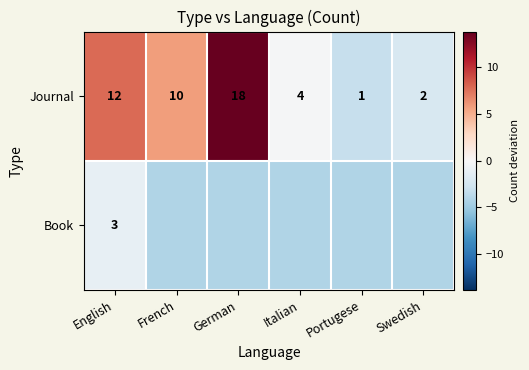

Rank the series at English from highest to lowest value.

Journal, Book